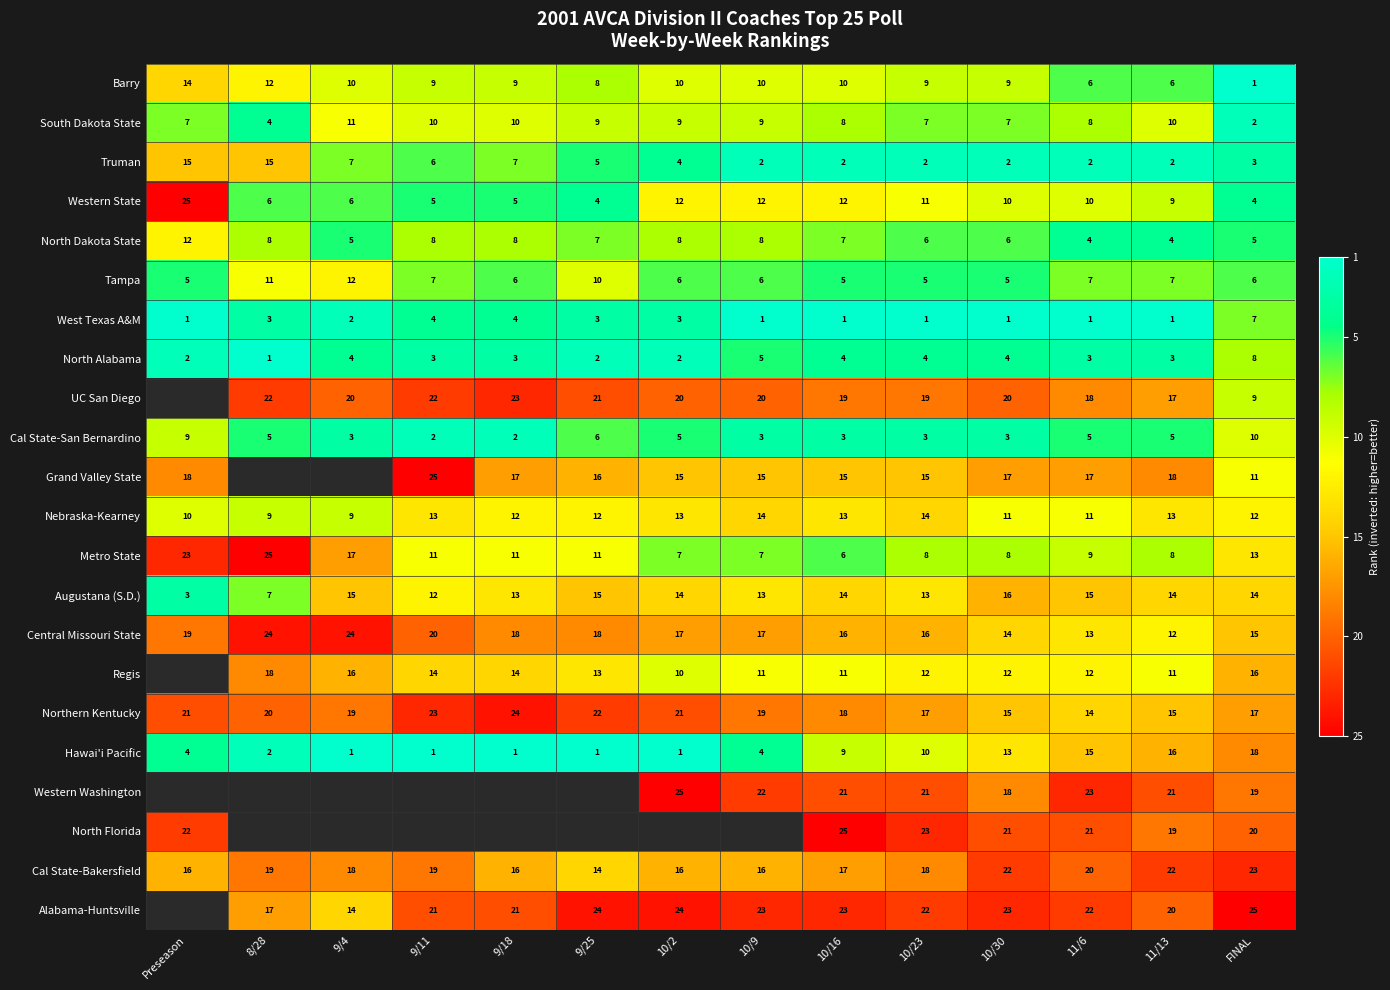

What is the difference between the second highest and second lowest values in the South Dakota State series?

6